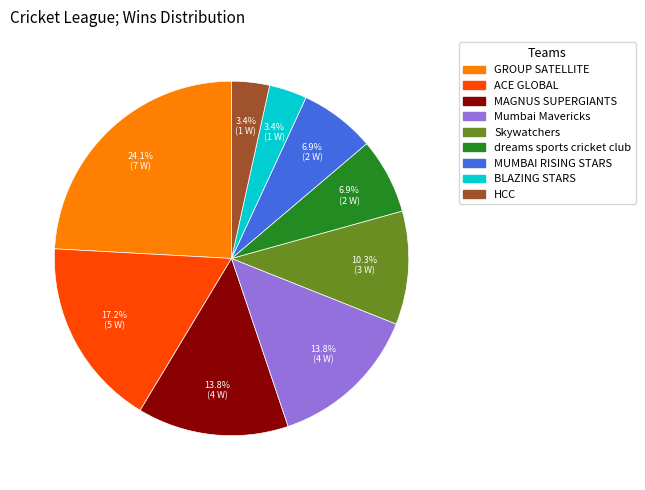

Does any single category account for the majority?

No